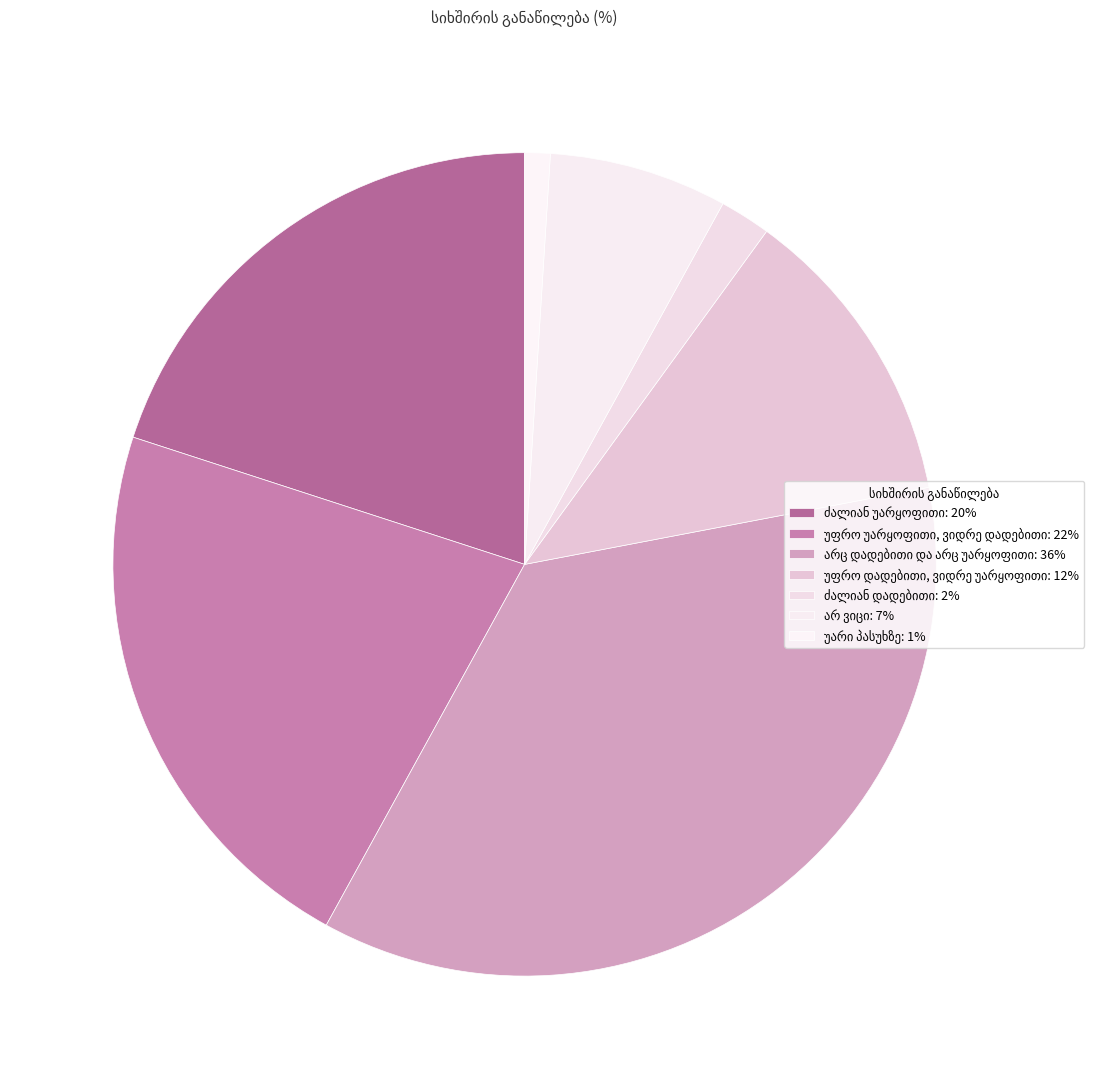

To the nearest percent, what portion does არ ვიცი represent?

7%